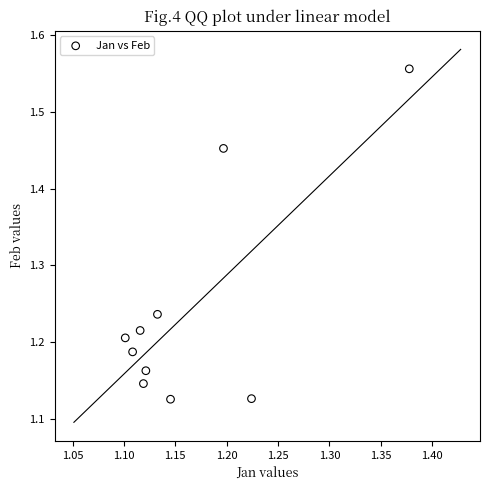

What is the range of X values (max minus min)?

0.3